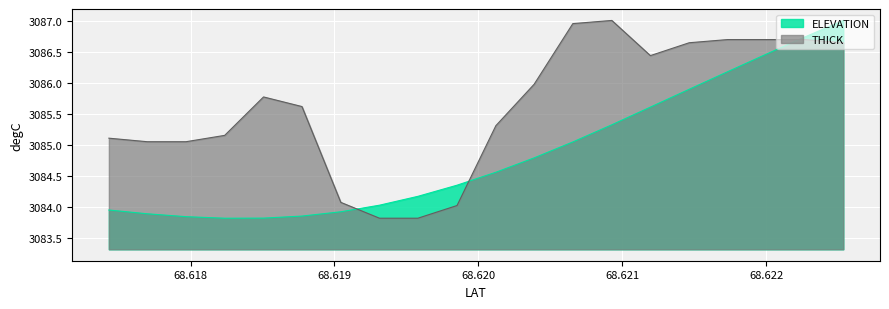

In ELEVATION, how many points are lower than both neighbors (excluding endpoints)?

1